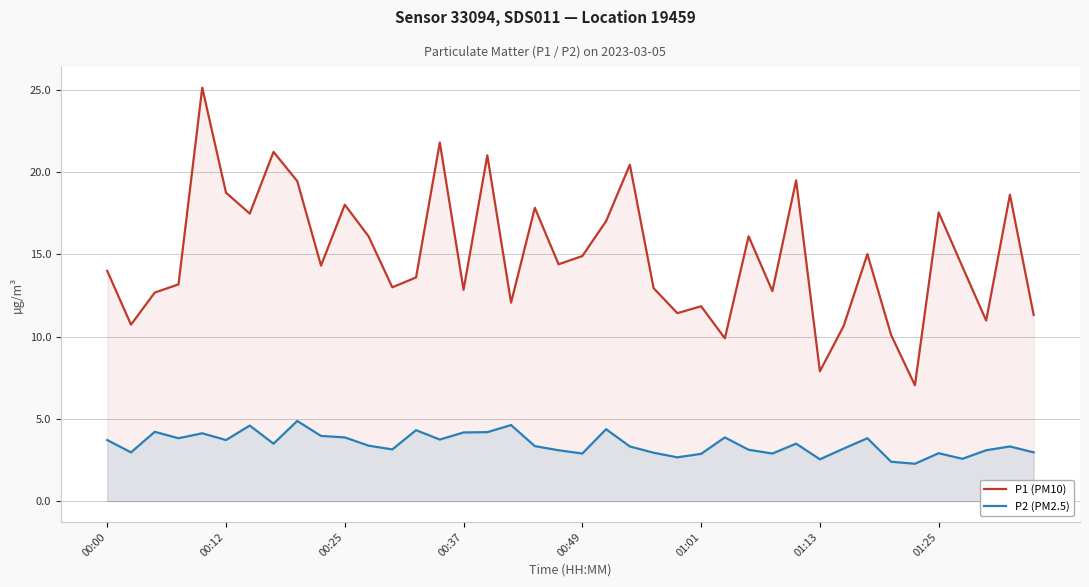

Which series has the widest spread of values?

P1 (PM10)